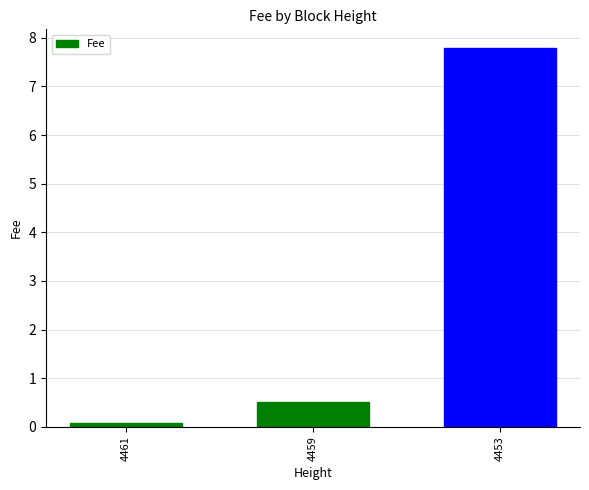

Reading left to right, what are all the values shown in this chart?

0.1	0.5	7.8